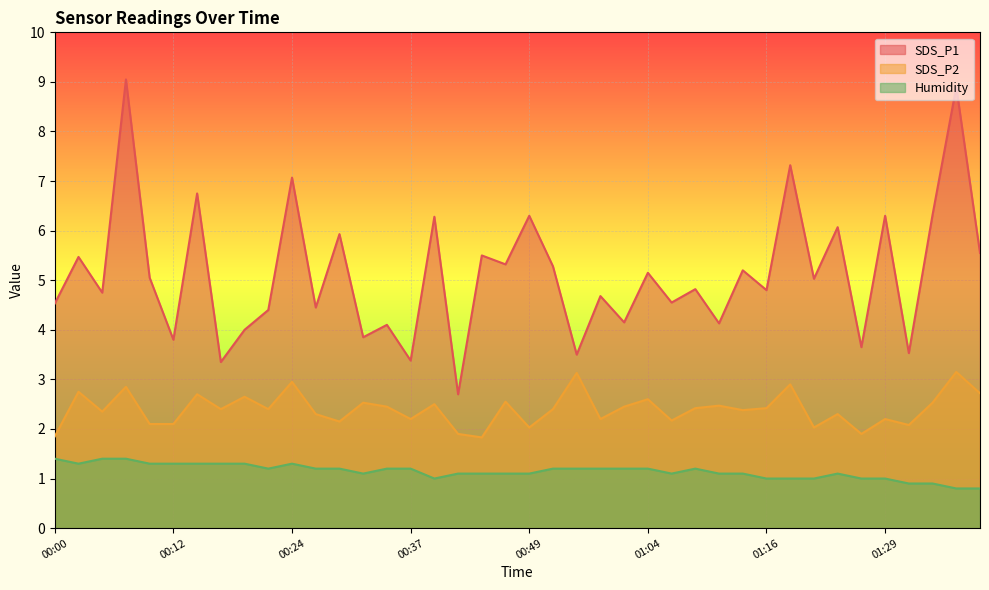

The SDS_P1 series shows 2.5 at 01:27. True or false?

False